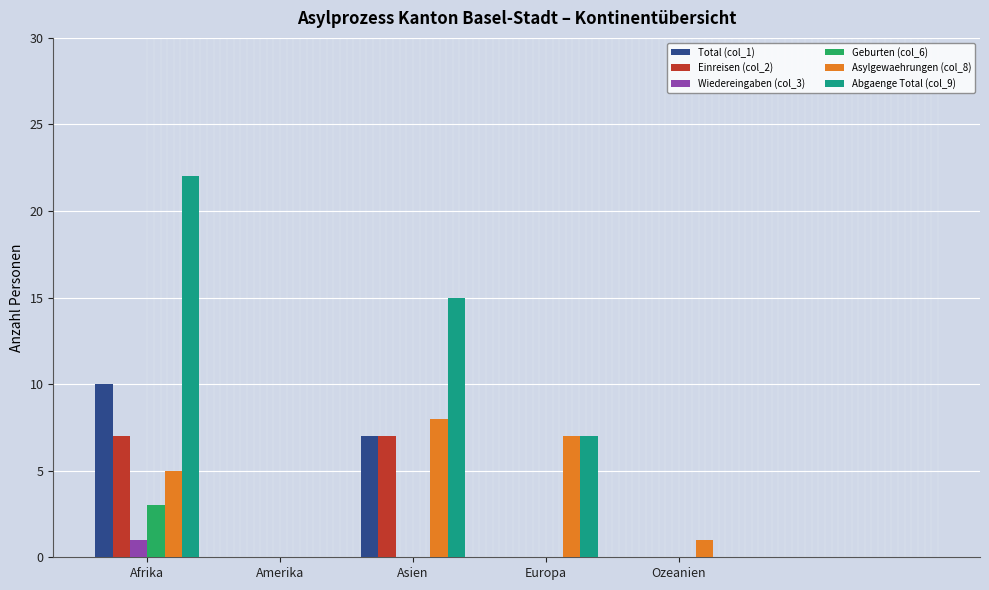

Which category has the highest value in the Abgaenge Total (col_9) series?

Afrika